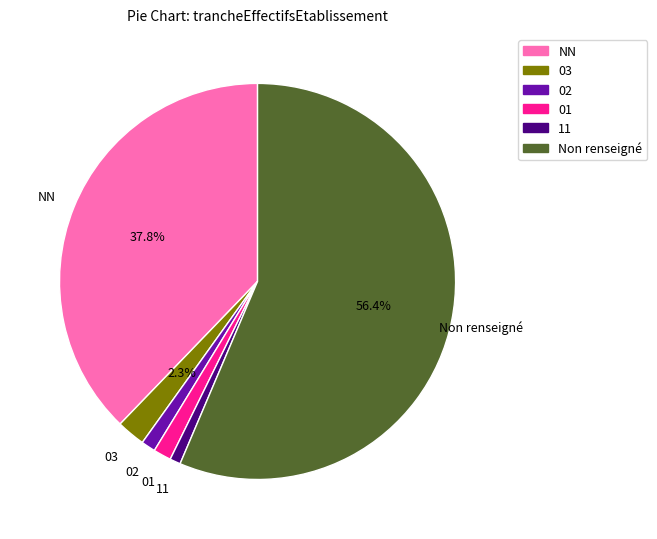

Does any single category account for the majority?

Yes